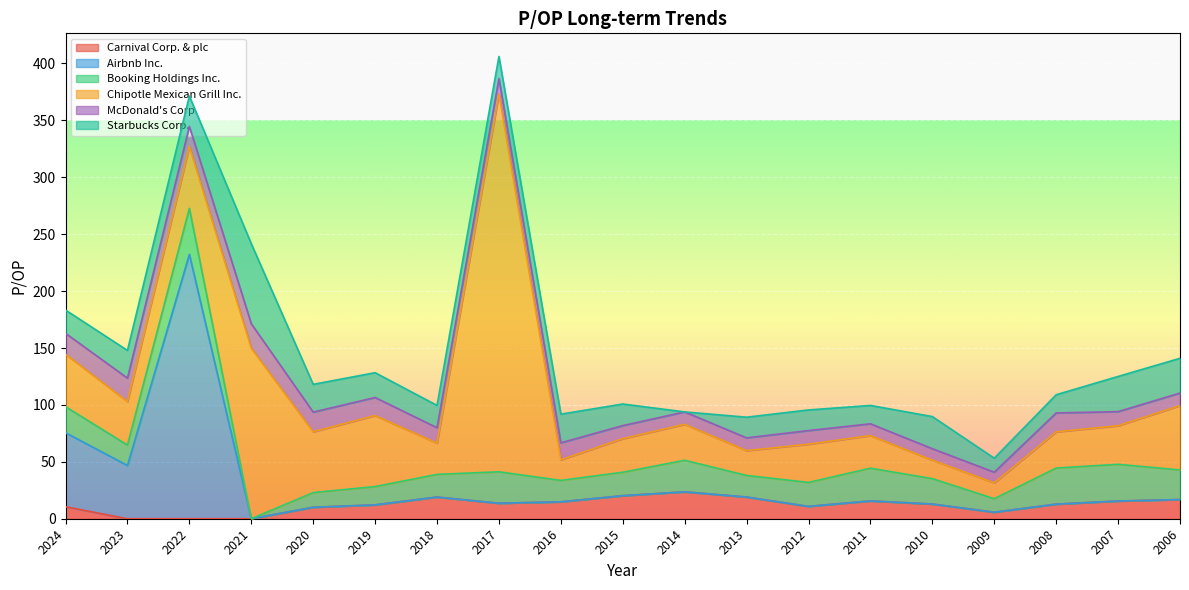

Is it true that Booking Holdings Inc. equals 11.3 at 2010?

False